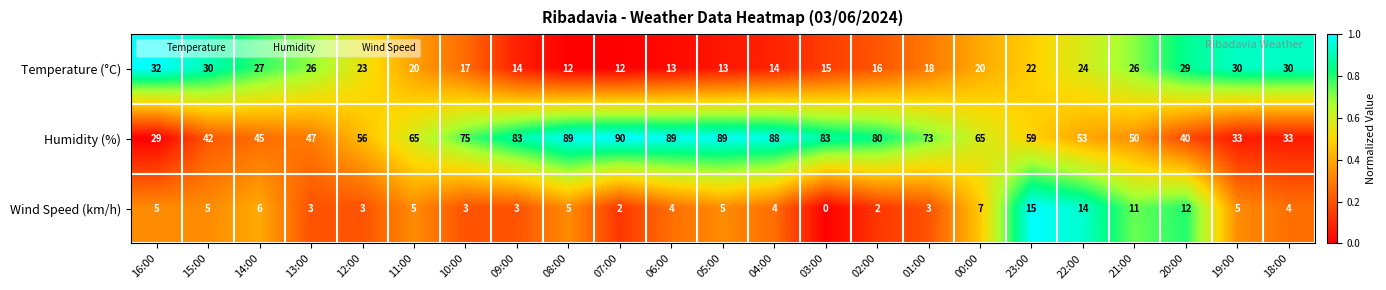

At which category does the chart reach its peak across all series?

07:00